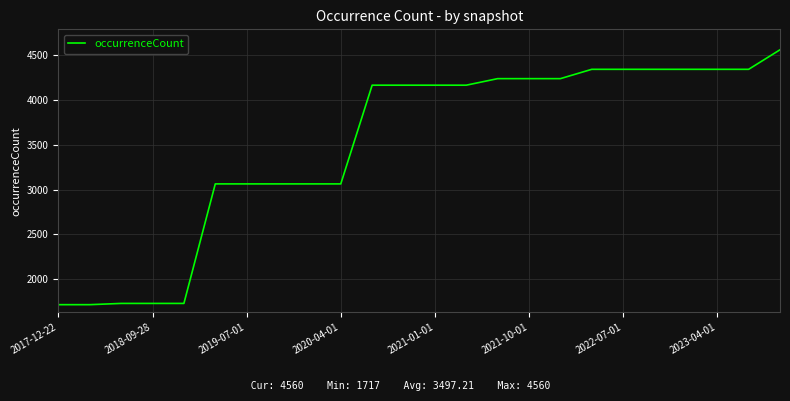

What is the maximum value shown in the chart?

4560